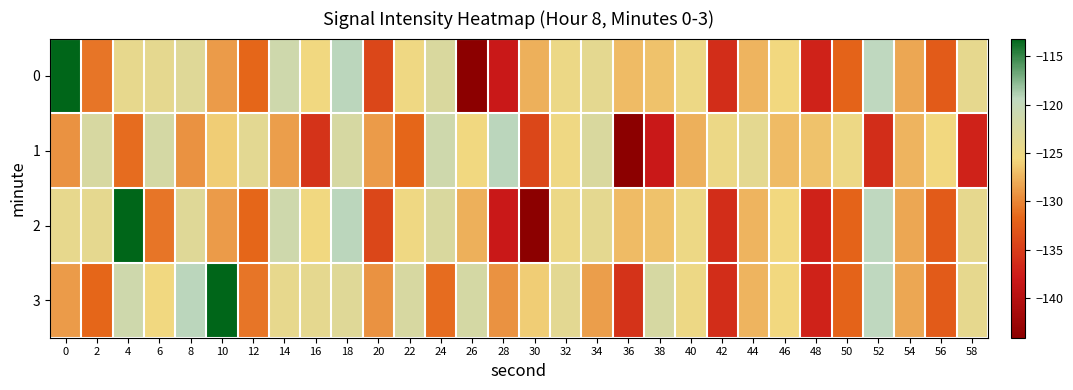

What is the total value across all series at 4?

-489.8